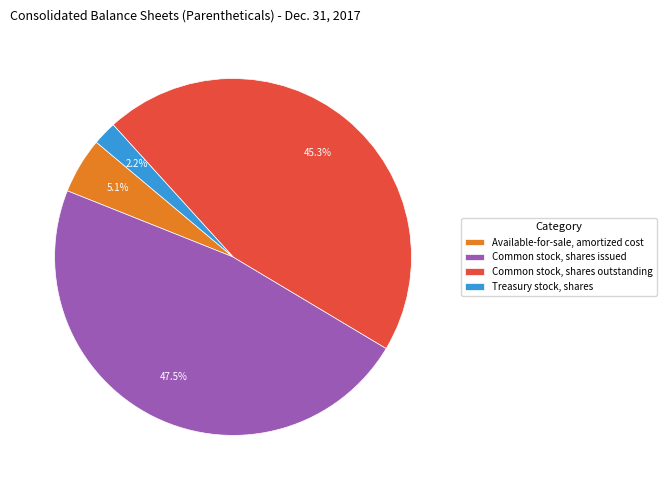

Combined, do Common stock, shares issued and Available-for-sale, amortized cost account for over 50%?

Yes